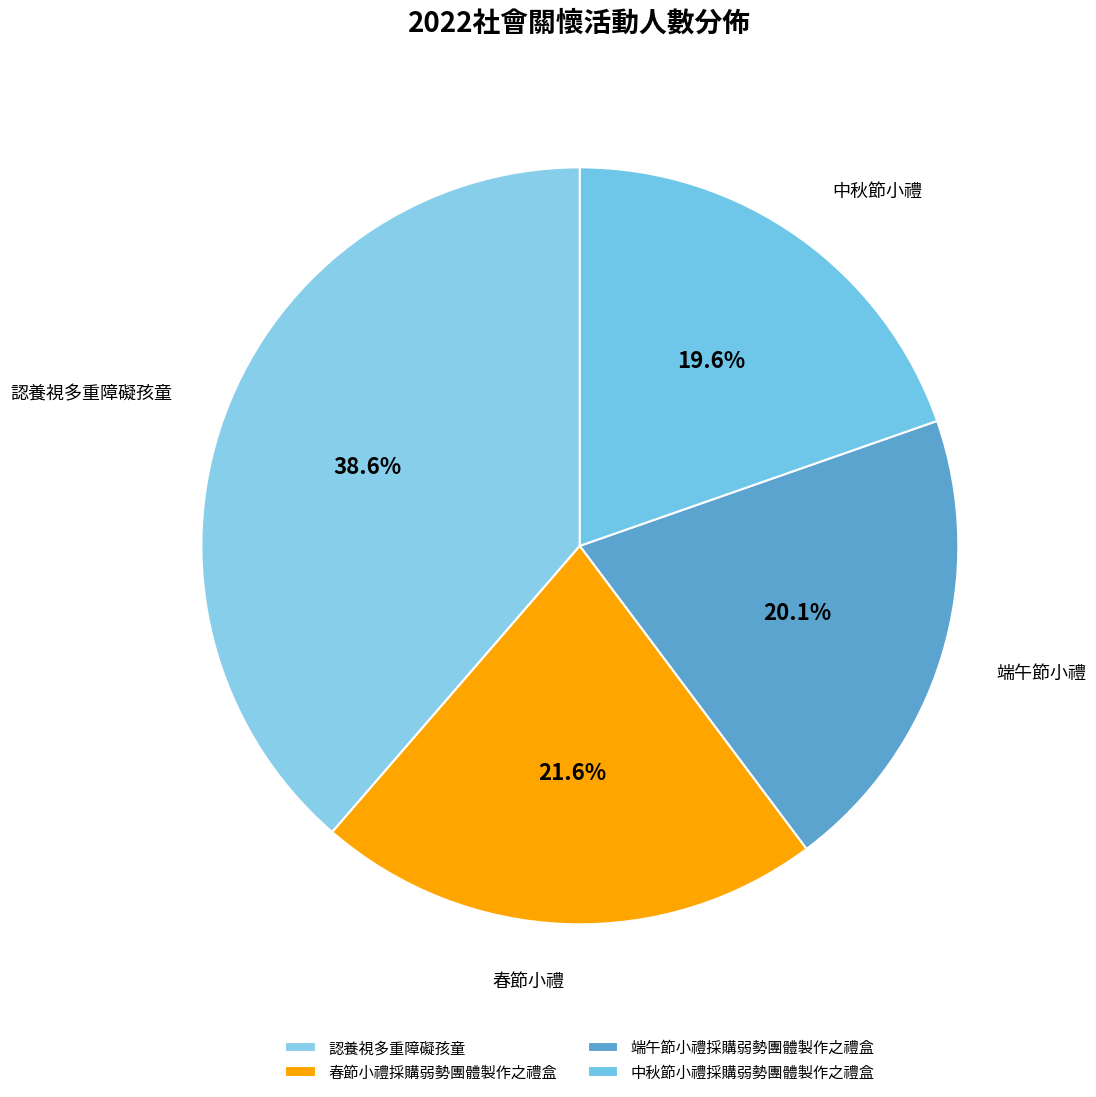

How many segments does this pie chart have?

4